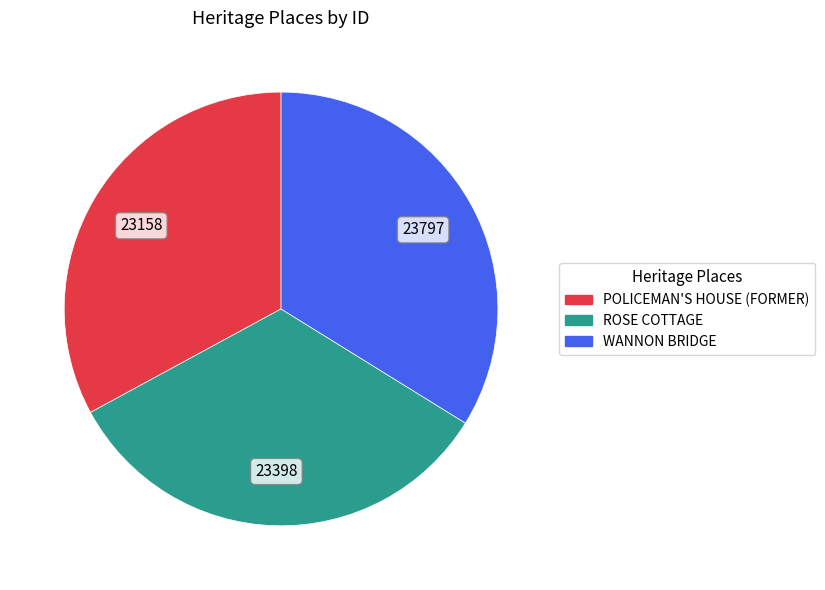

How many slices are in this pie chart?

3